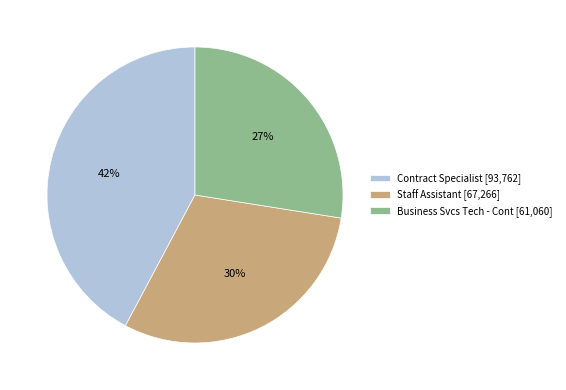

Between Business Svcs Tech - Cont [61,060] and Contract Specialist [93,762], which is larger?

Contract Specialist [93,762]